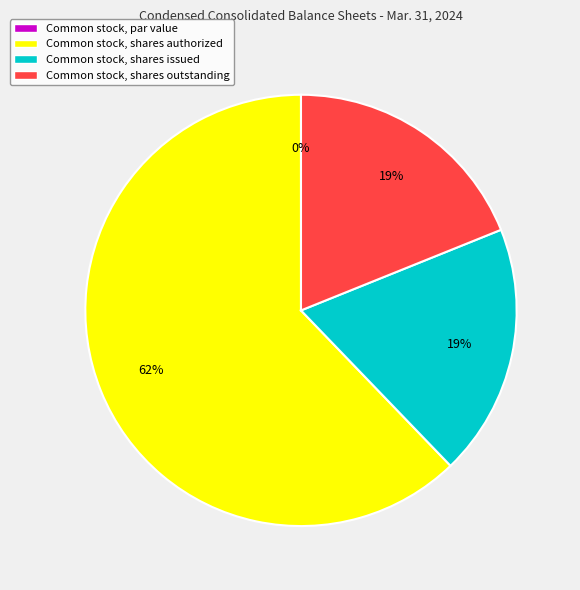

How much of the chart is everything except Common stock, shares issued?

81.1%